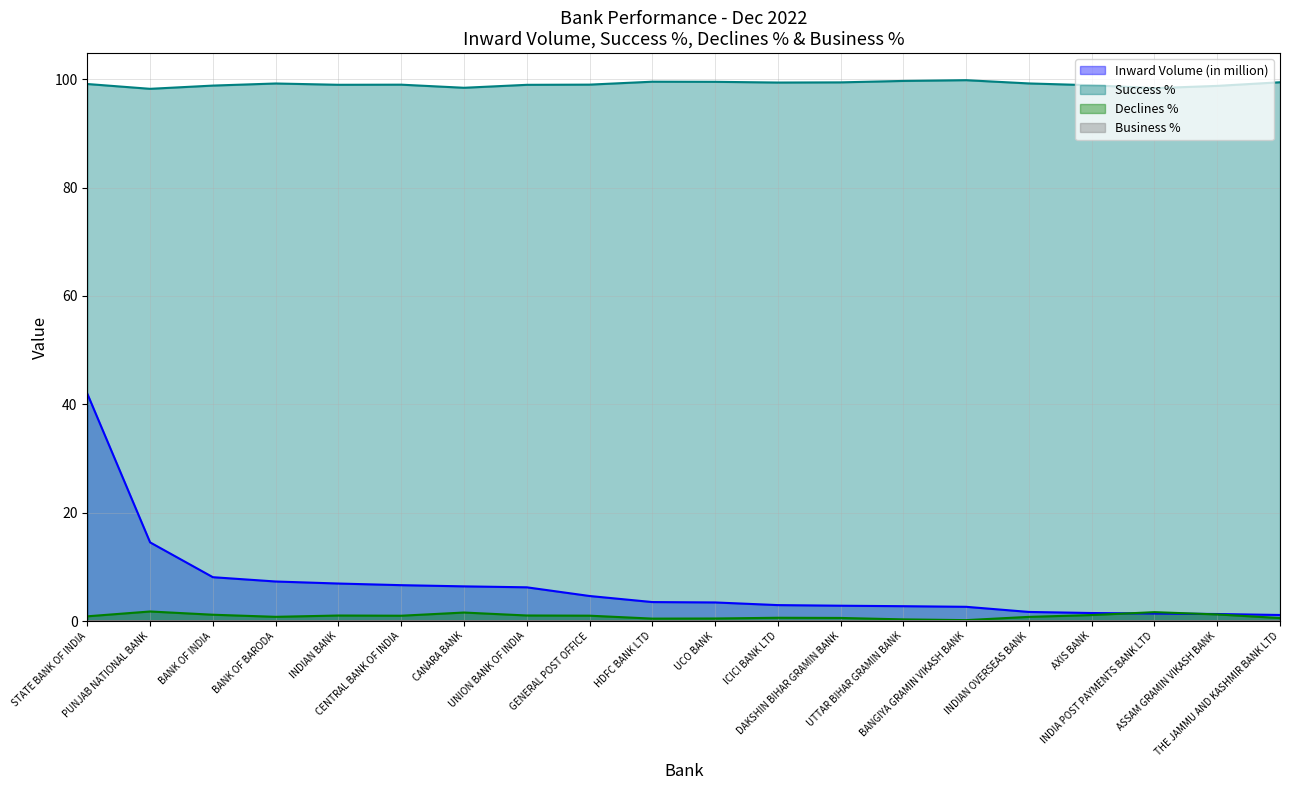

Which series has the largest total across all categories?

Success %